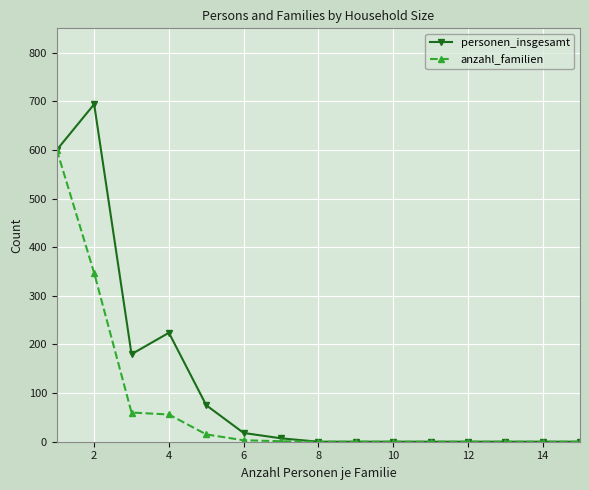

At how many categories does at least one series exceed 133?

4